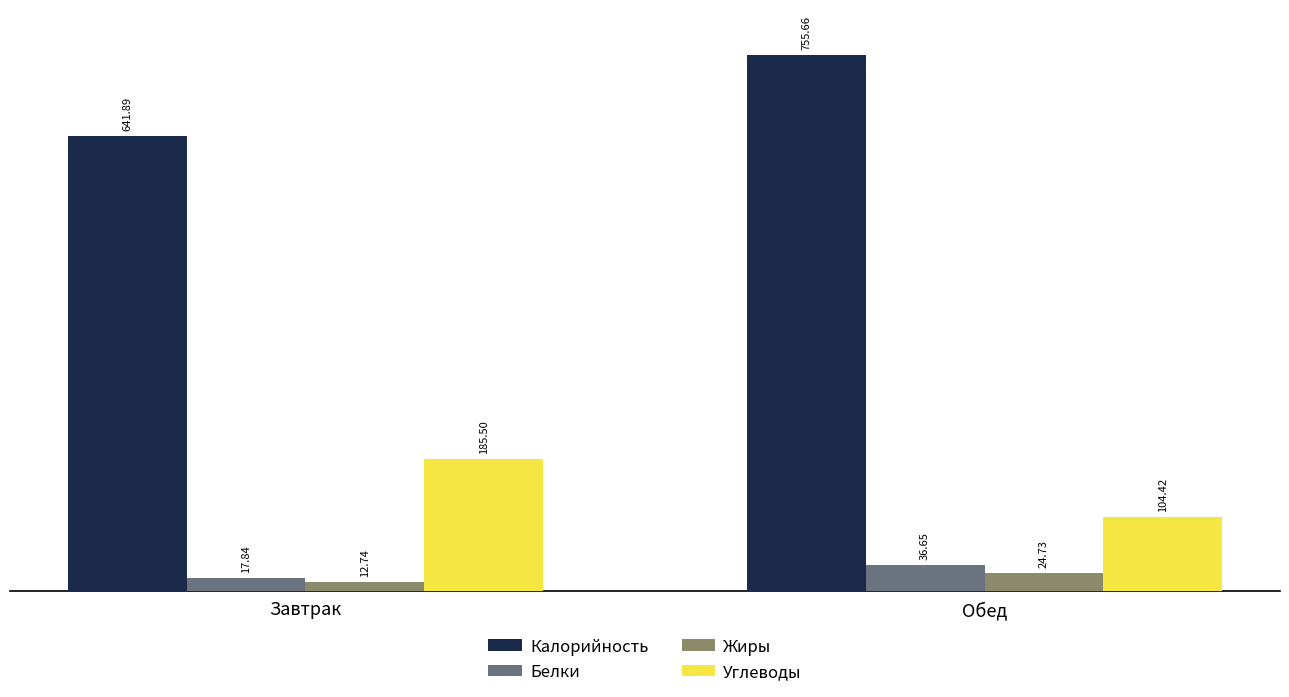

How many distinct data groups are displayed?

4